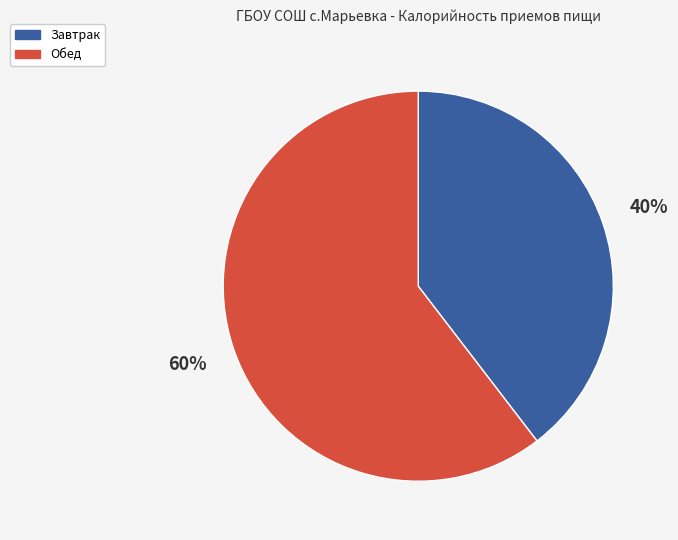

Count the number of slices in the pie.

2